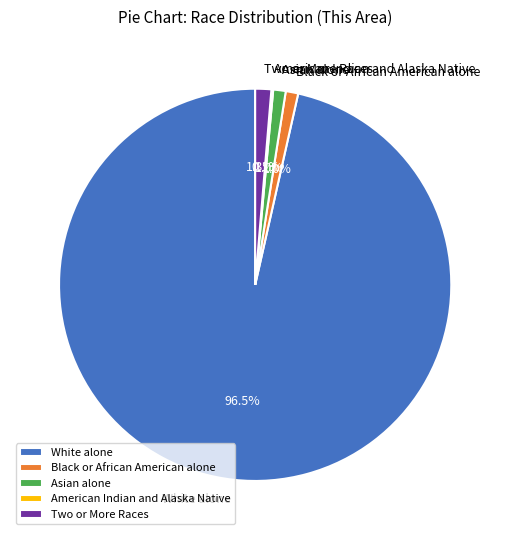

Which slice is the largest?

White alone